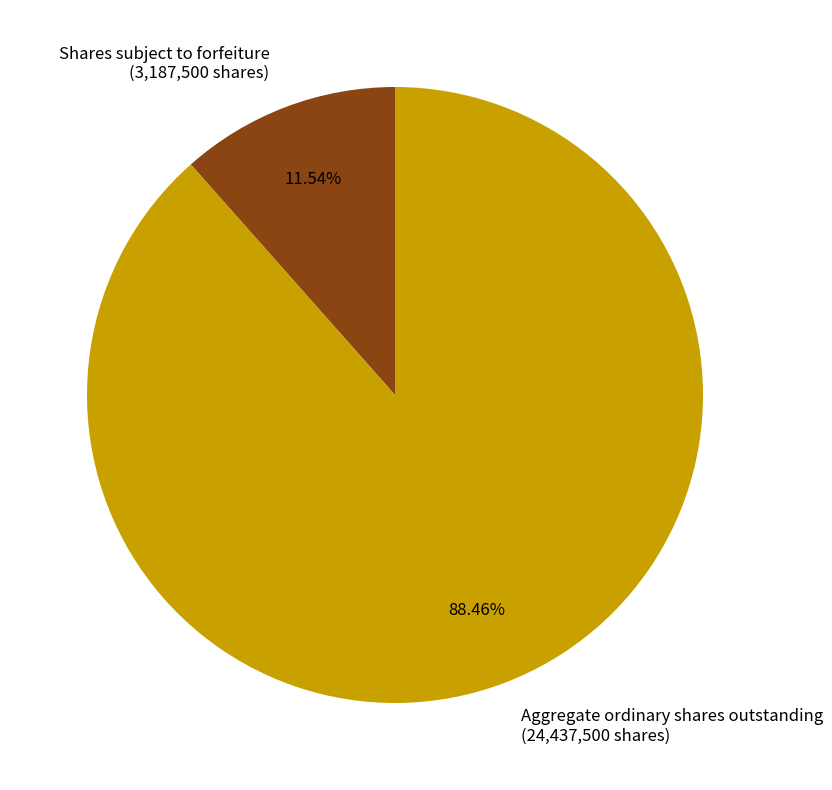

Combined, what portion of the pie is Aggregate ordinary shares outstanding and Shares subject to forfeiture?

100.0%